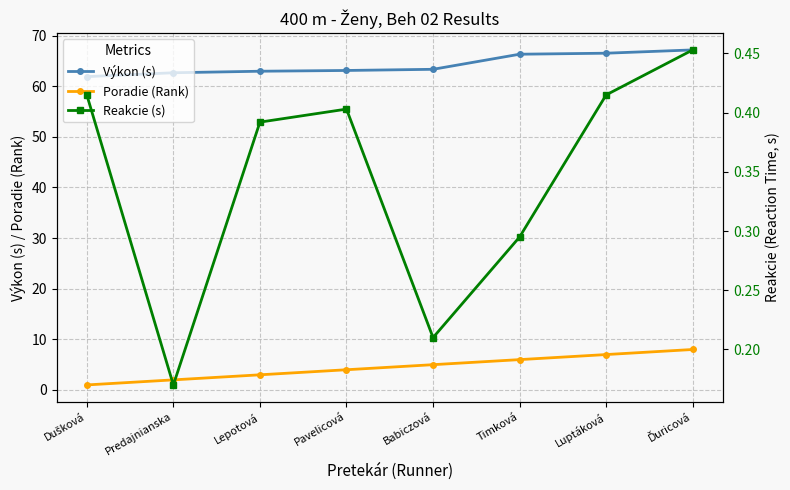

True or false: Výkon (s) has more than 2 points higher than both neighbors.

False